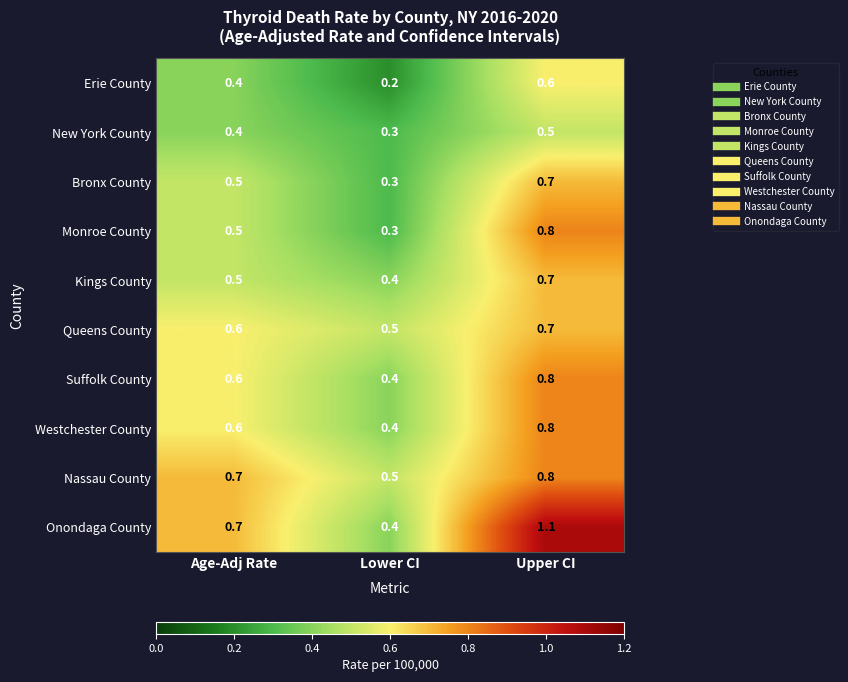

What is the sum of all Bronx County values?

1.5